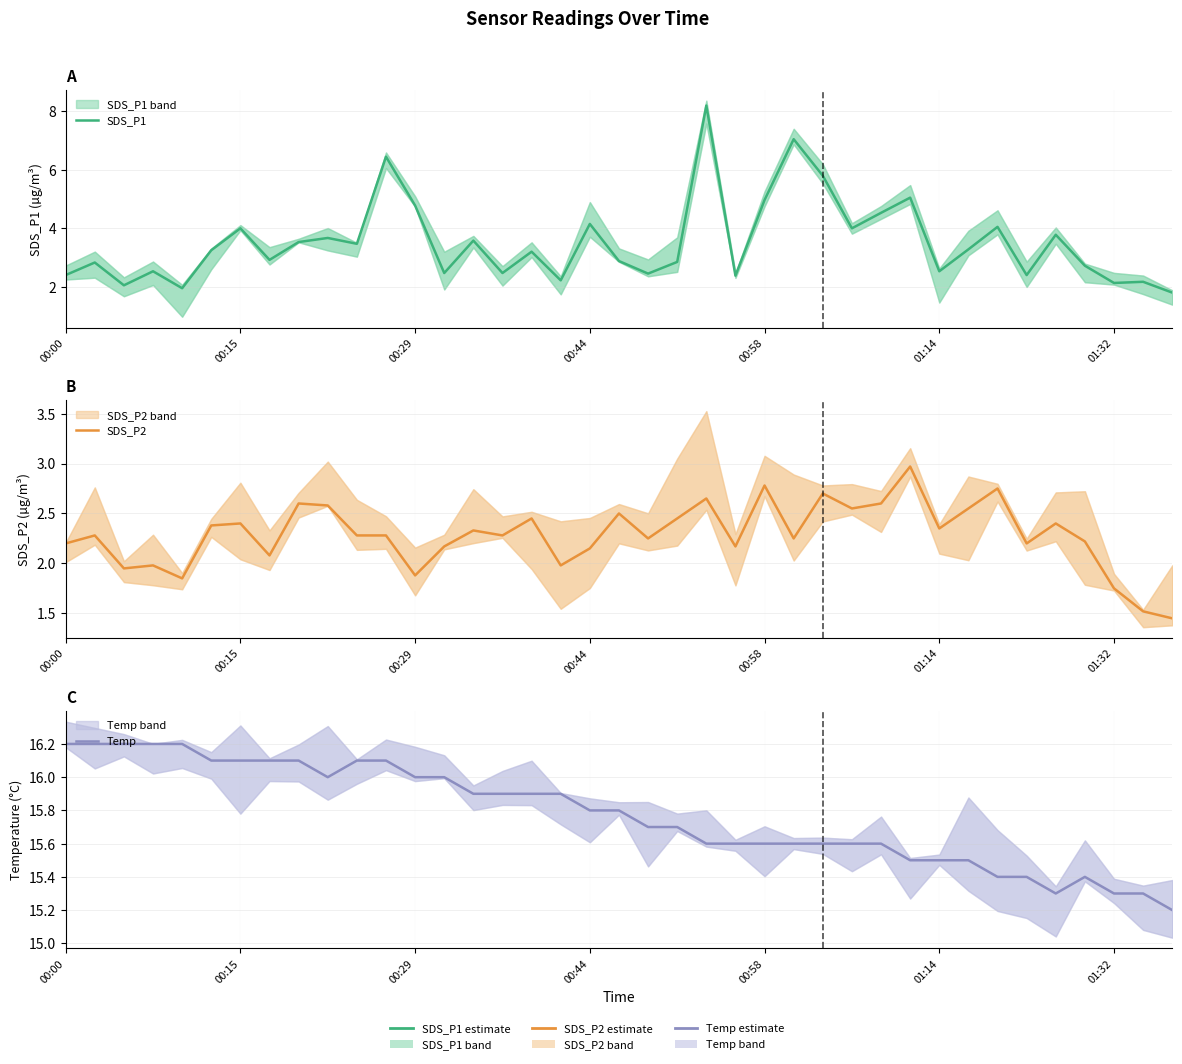

What is the value of the SDS_P1 point at the 30th from the left?

5.0